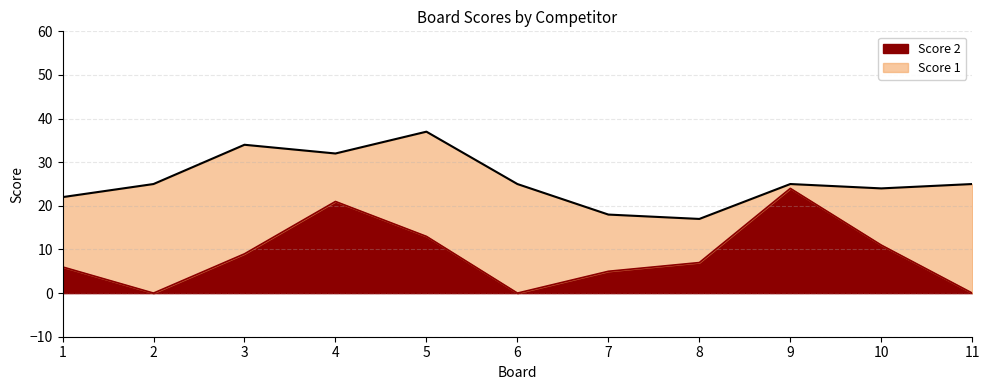

List the labels in order of value, smallest first.

2, 6, 11, 7, 1, 8, 3, 10, 5, 4, 9